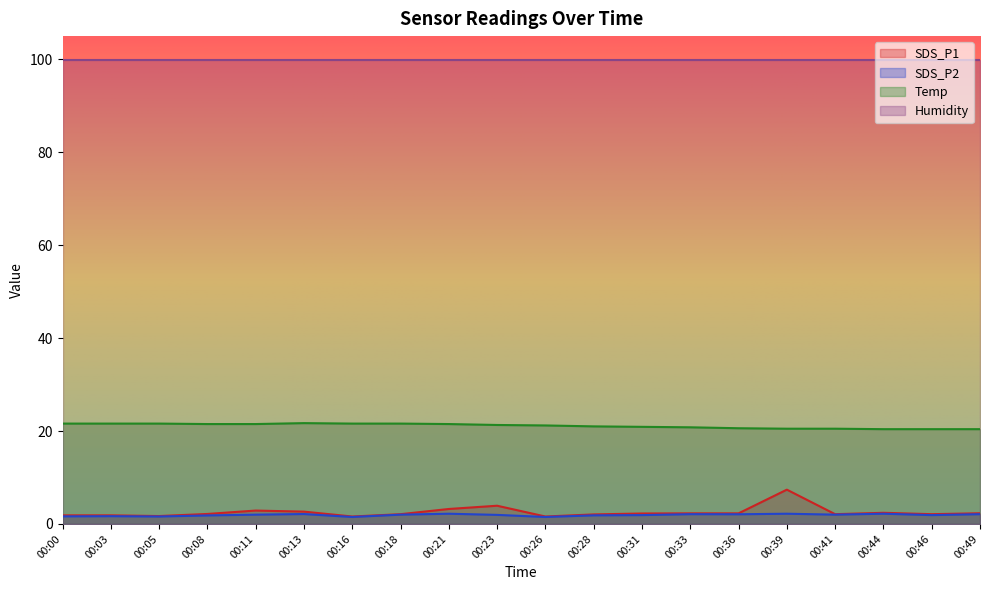

Count the number of categories in the chart.

20